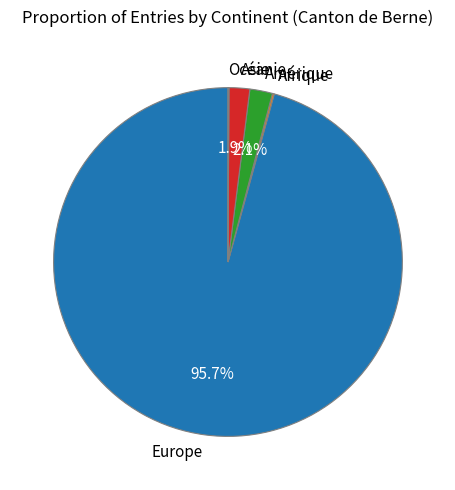

What portion of the pie excludes Asie?

98.1%